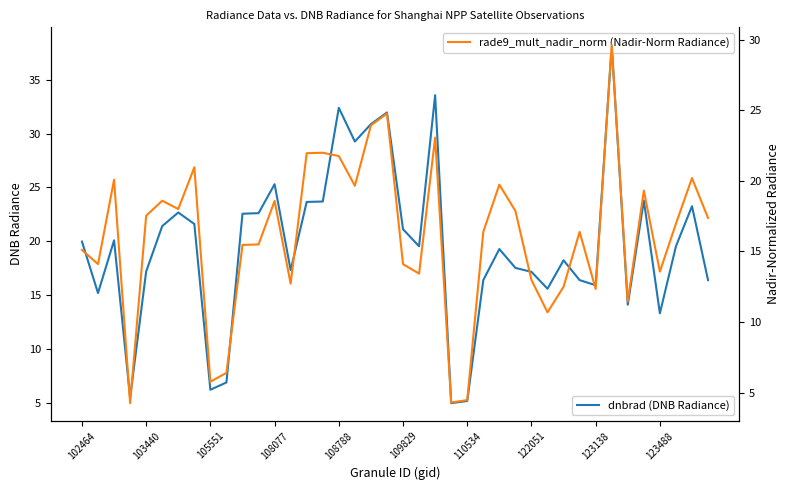

What is the sum of the rade9_mult_nadir_norm (Nadir-Norm Radiance) values at 123488 and 37?

23.4